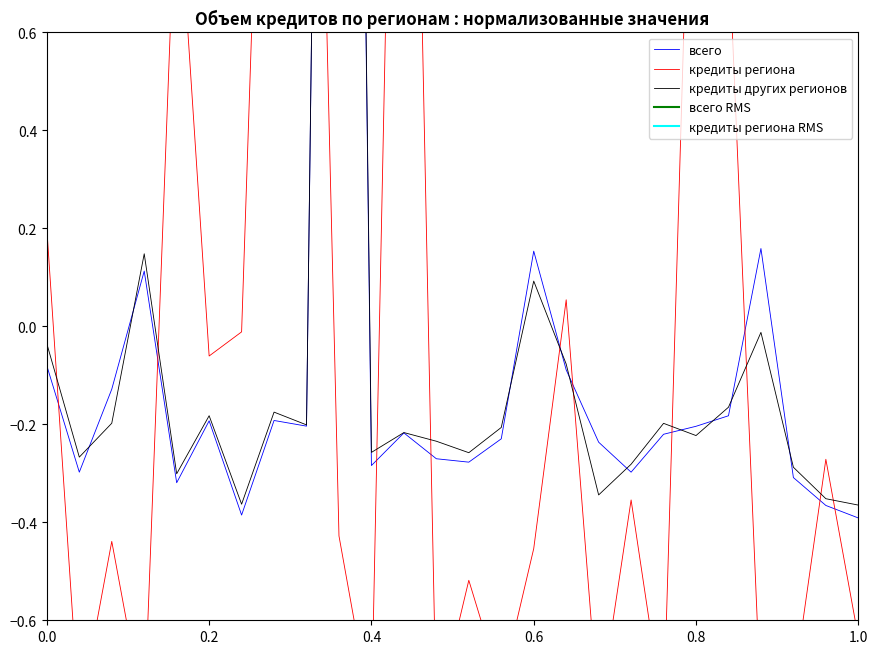

True or false: всего has more than 1 points higher than both neighbors.

True